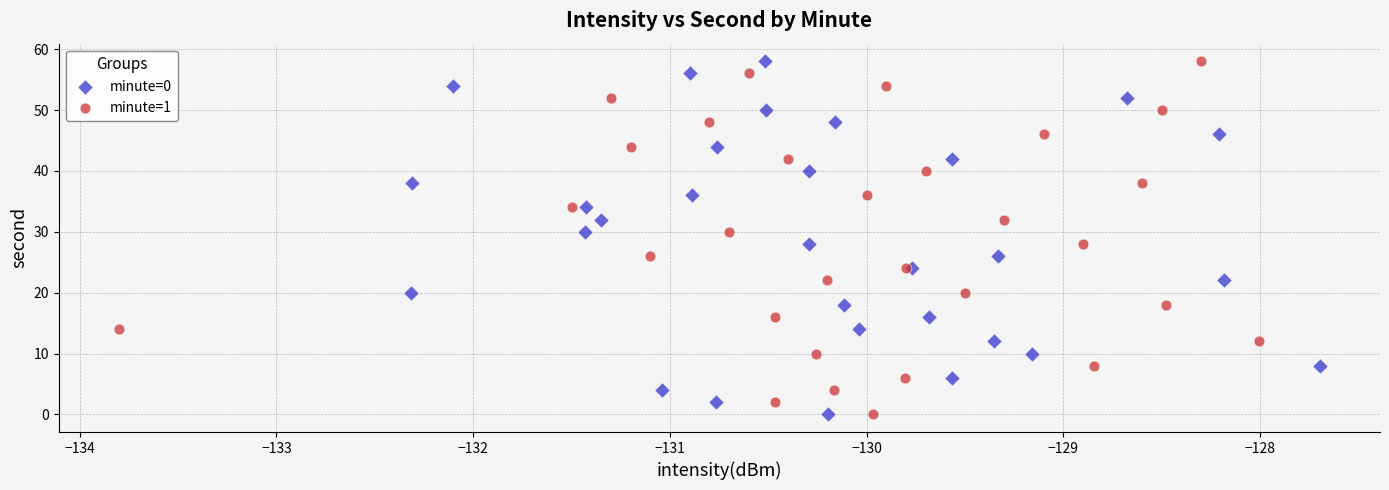

What are all the series names shown in the legend?

minute=0, minute=1